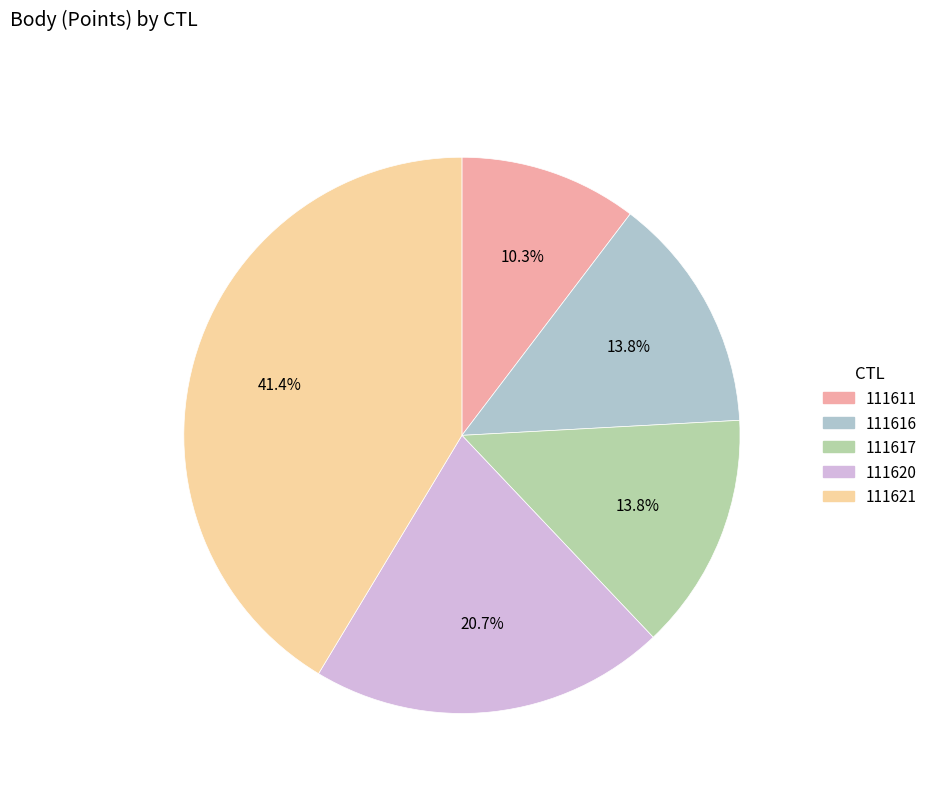

To the nearest percent, what is the average slice percentage?

20%